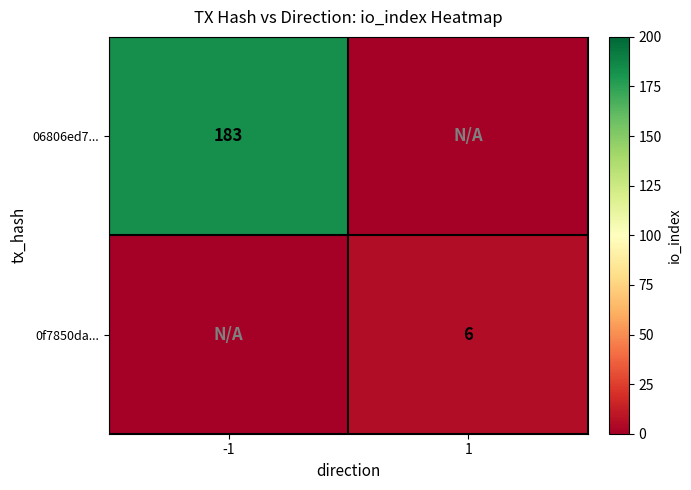

Count the number of data series in this chart.

2